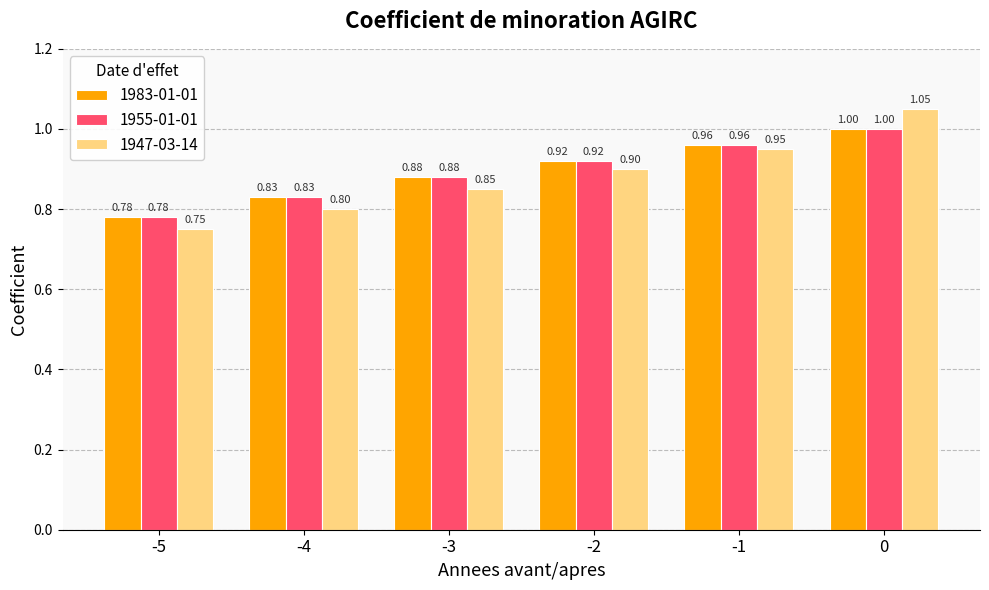

At how many categories does at least one series exceed 0?

6